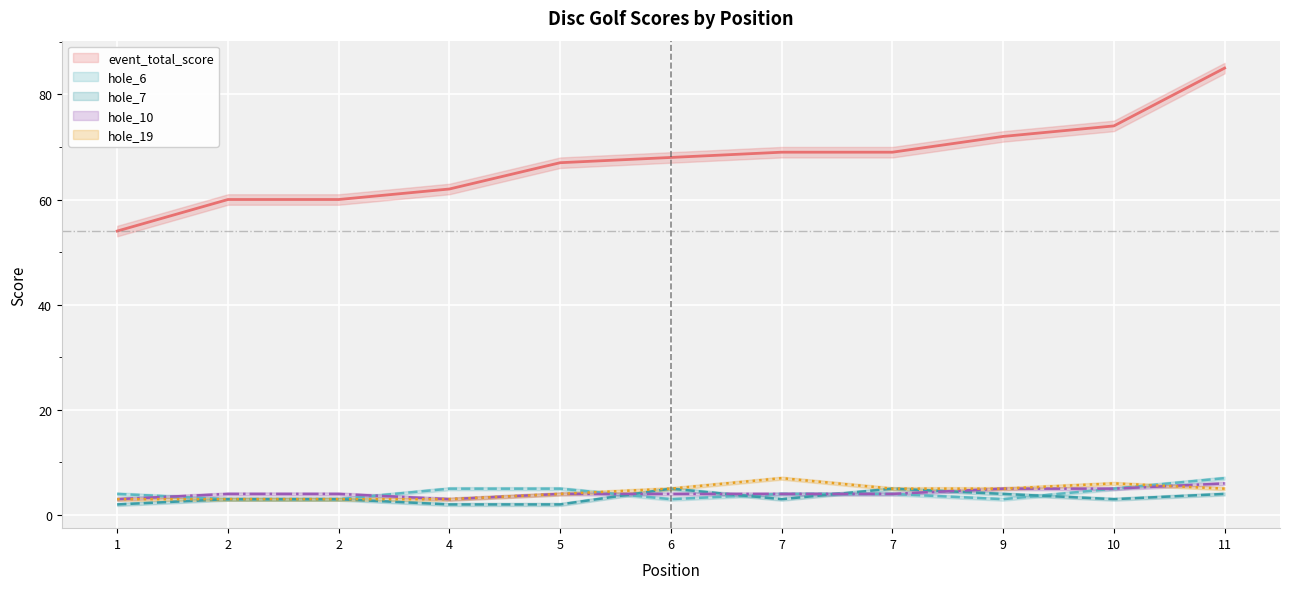

What is the difference between the hole_19 values at 7 and 5?

3